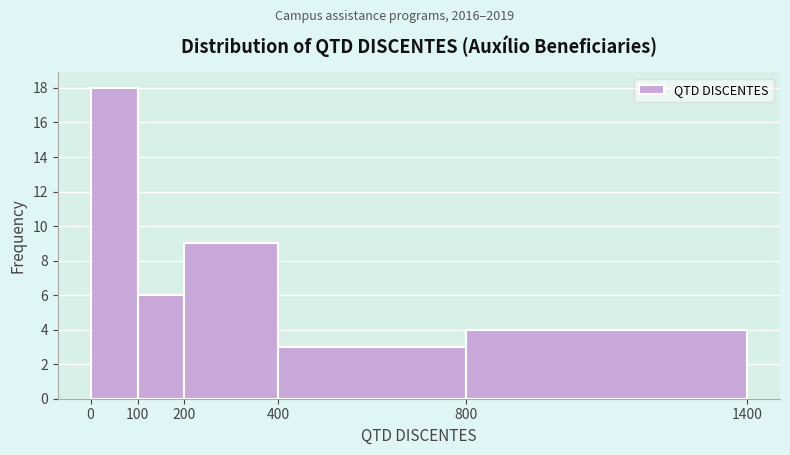

Reading left to right, list every bar in this chart as the range it spans on the x-axis followed by its height. The values are not printed on the chart, so give them approximately, as read against the axis.

0 to 100: 18
100 to 200: 6
200 to 400: 9
400 to 800: 3
800 to 1400: 4